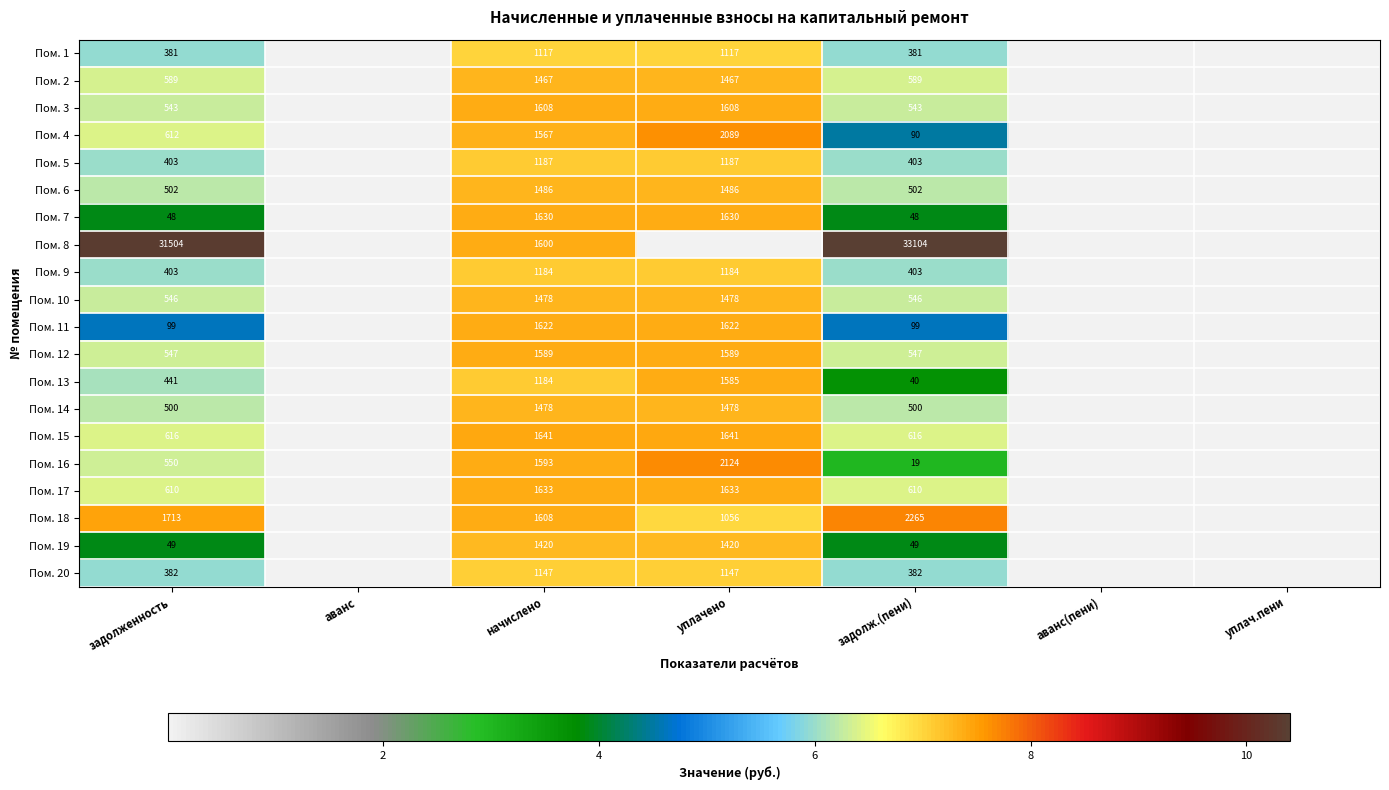

The value of Пом. 19 at аванс is 0.0. True or false?

True